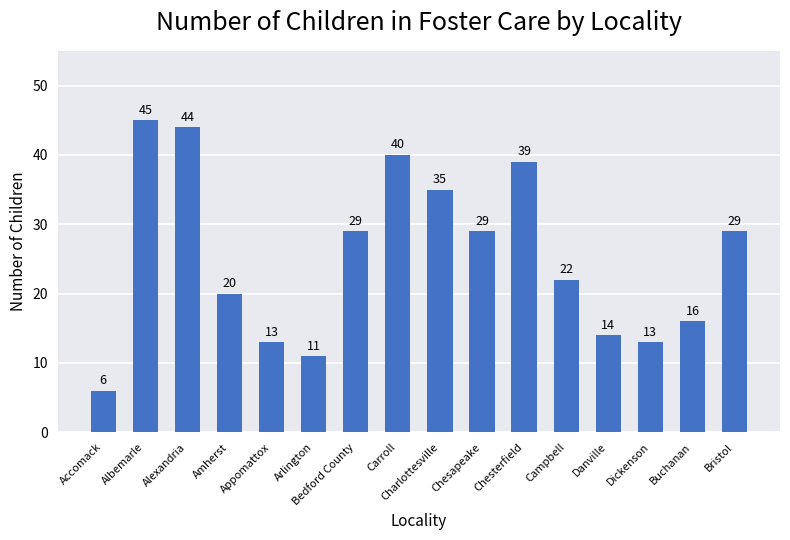

At which category does the chart reach its minimum across all series?

Accomack